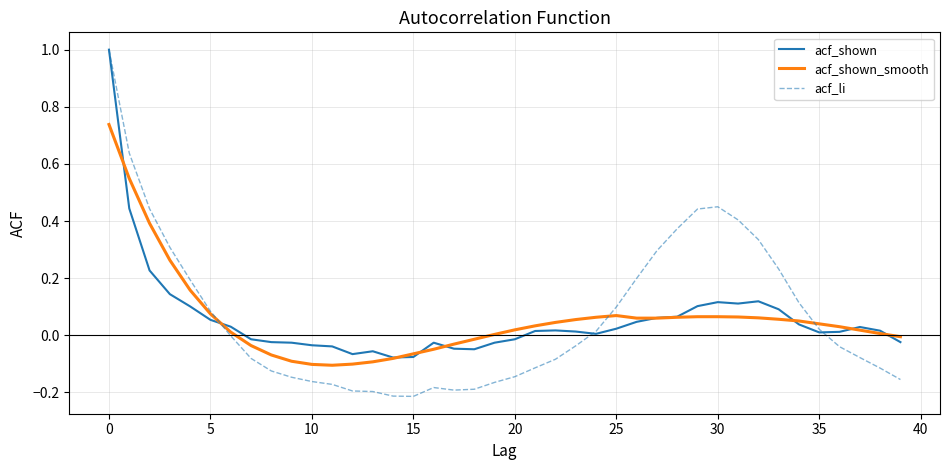

What are all the series names shown in the legend?

acf_shown, acf_shown_smooth, acf_li